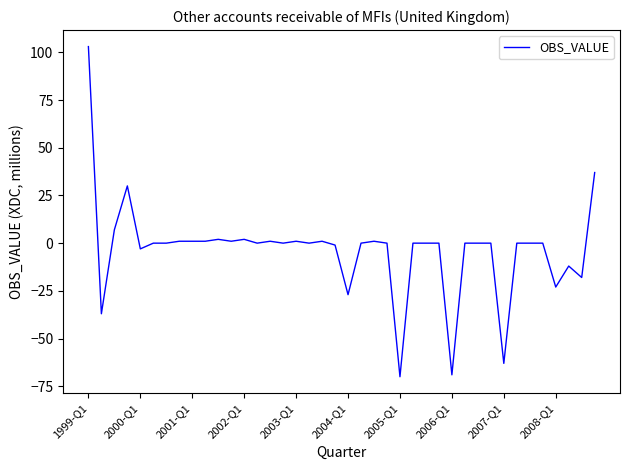

What is the greatest value displayed?

103